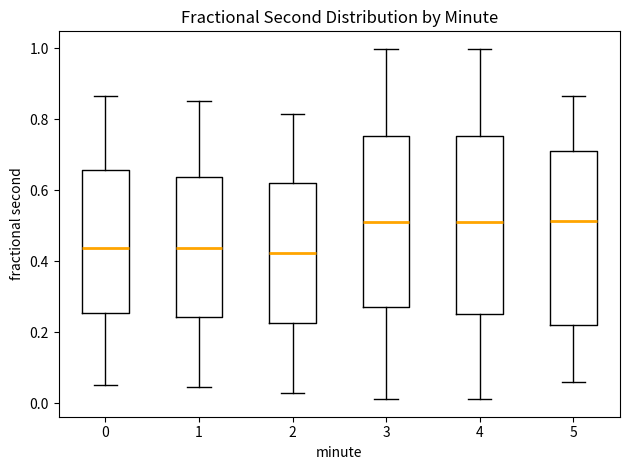

Reading left to right, read every box against the y-axis: the position of its median line, the range the box covers, and the ends of its whiskers. The values are not printed on the chart, so give them approximately, as read against the axis.

0: median 0.44, box 0.26 to 0.66, whiskers 0.04 to 0.86
1: median 0.44, box 0.24 to 0.64, whiskers 0.04 to 0.86
2: median 0.42, box 0.22 to 0.62, whiskers 0.02 to 0.82
3: median 0.50, box 0.28 to 0.76, whiskers 0.02 to 1.00
4: median 0.50, box 0.26 to 0.76, whiskers 0.02 to 1.00
5: median 0.52, box 0.22 to 0.70, whiskers 0.06 to 0.86